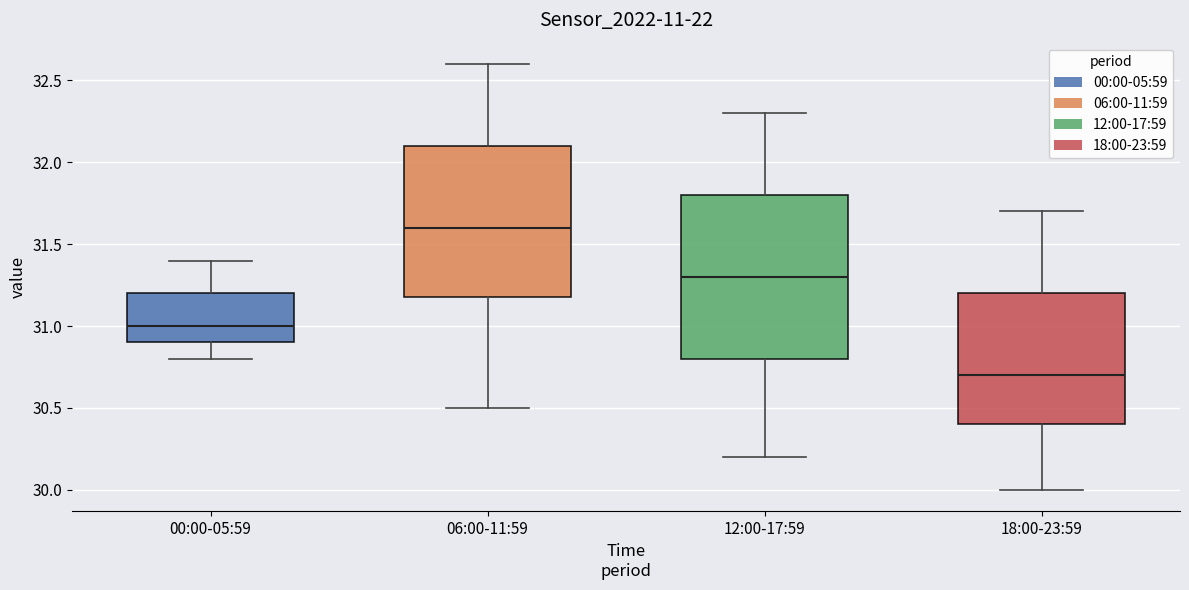

Which box is the tallest, from its lower edge to its upper edge?

12:00-17:59